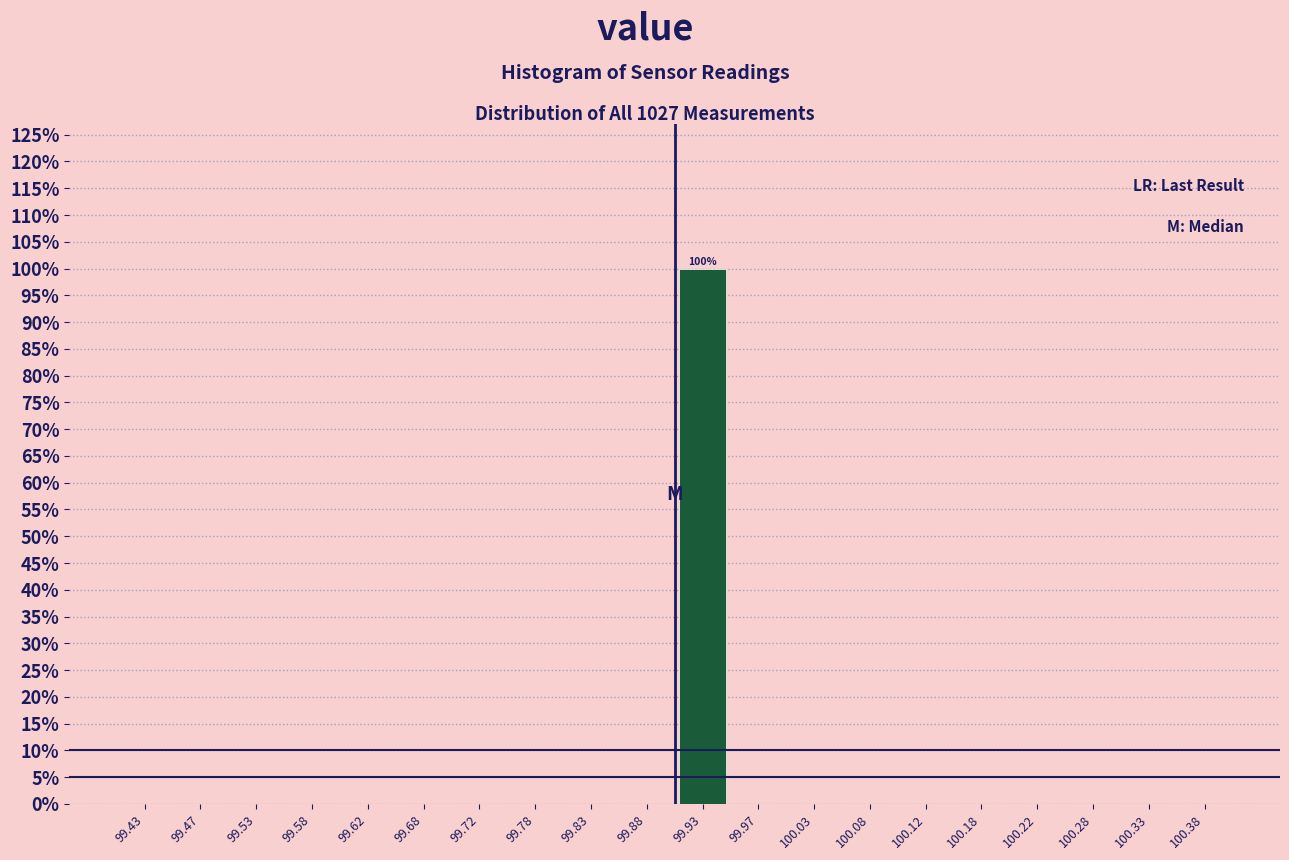

Which range on the x-axis has the tallest bar?

99.90 to 99.95